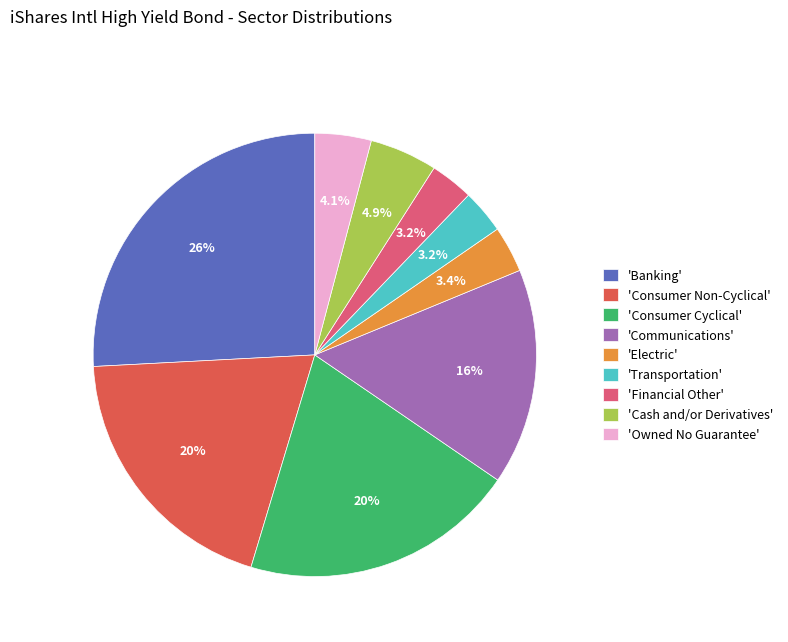

What is the largest slice in the pie chart?

'Banking'